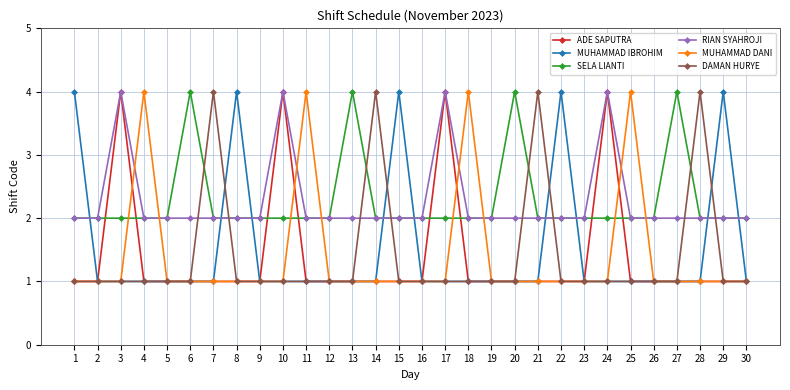

True or false: DAMAN HURYE and RIAN SYAHROJI intersect in this chart.

True